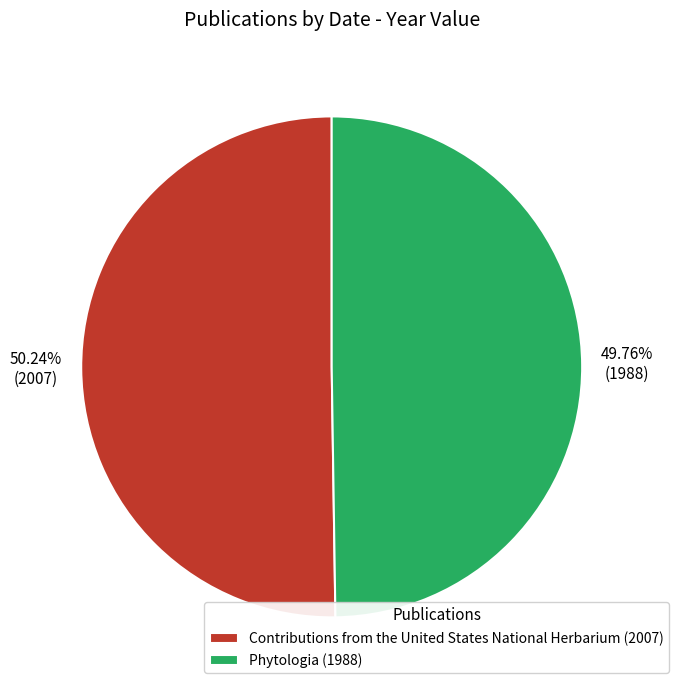

To the nearest percent, what is the average slice percentage?

50%